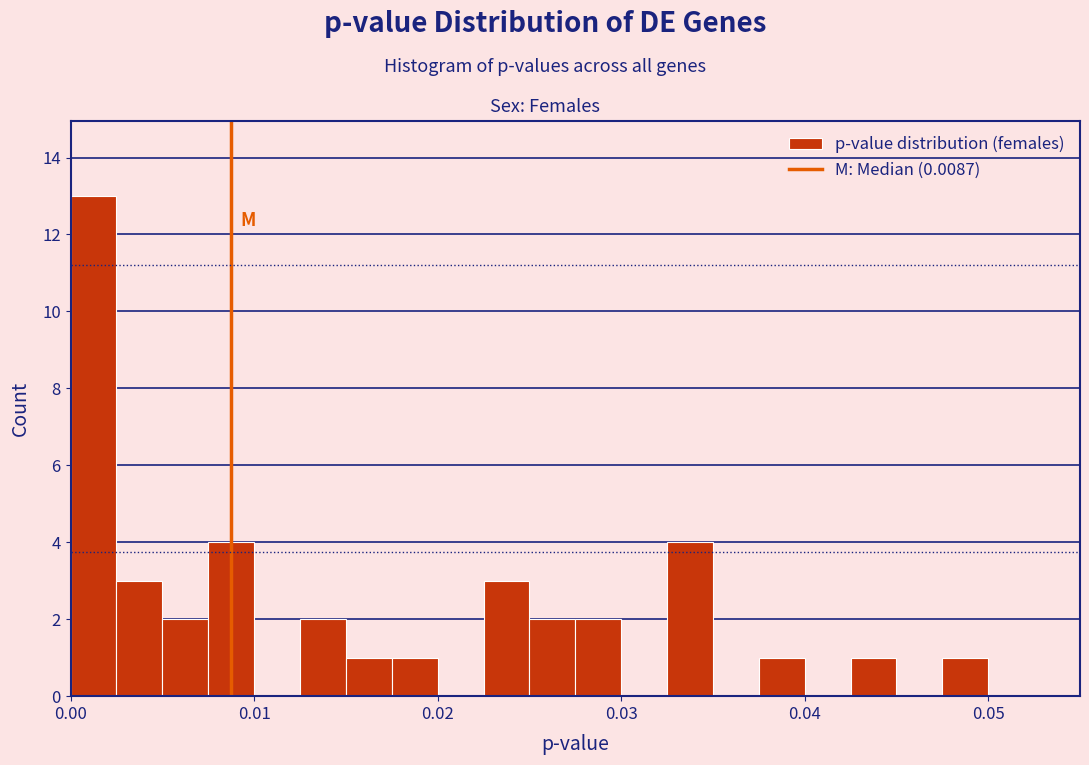

Around what value on the x-axis is the tallest bar? Give the approximate position of its centre, as read against the axis.

0.001